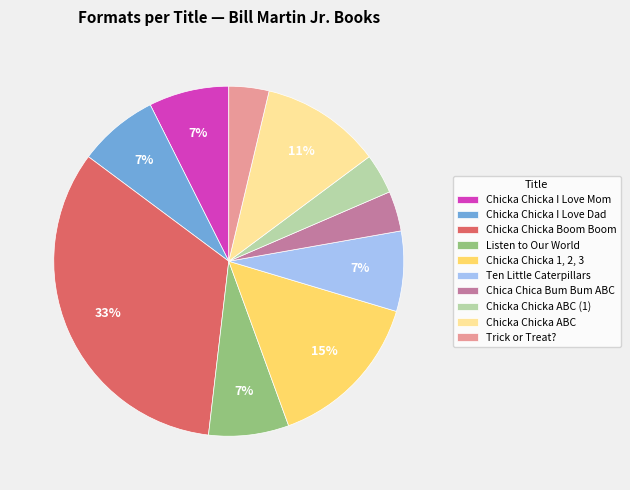

True or false: Chicka Chicka I Love Dad accounts for 7% of the total.

True